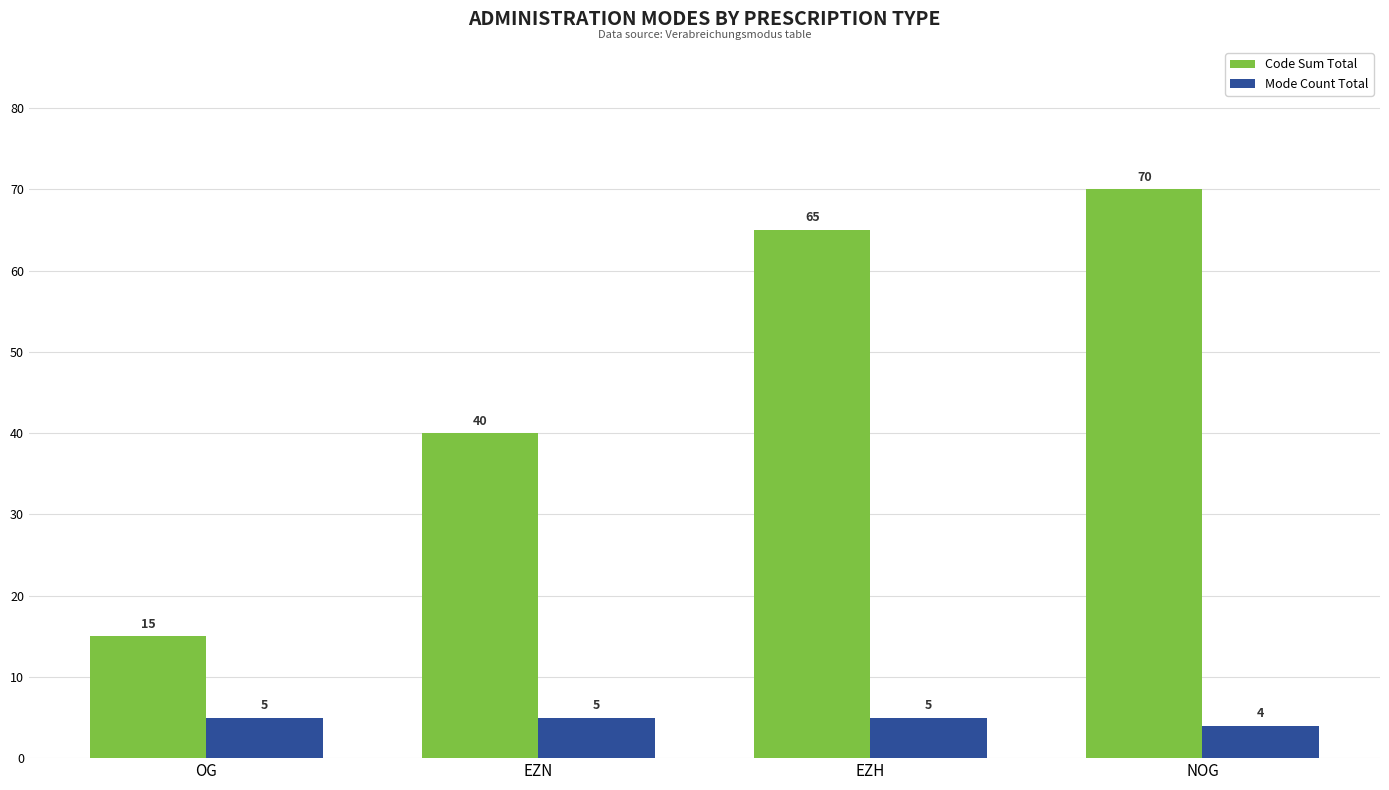

What is the value of the Mode Count Total bar at the 4th from the left?

4